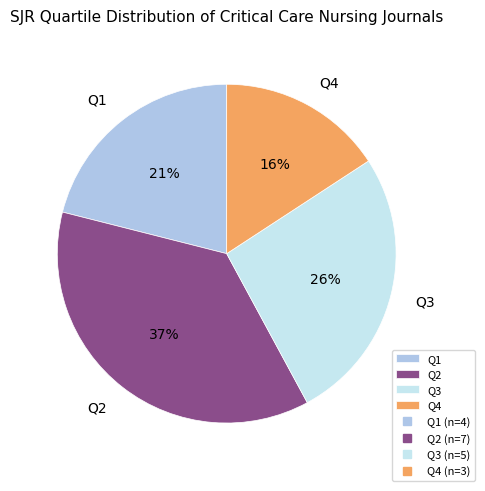

What is the largest slice in the pie chart?

Q2